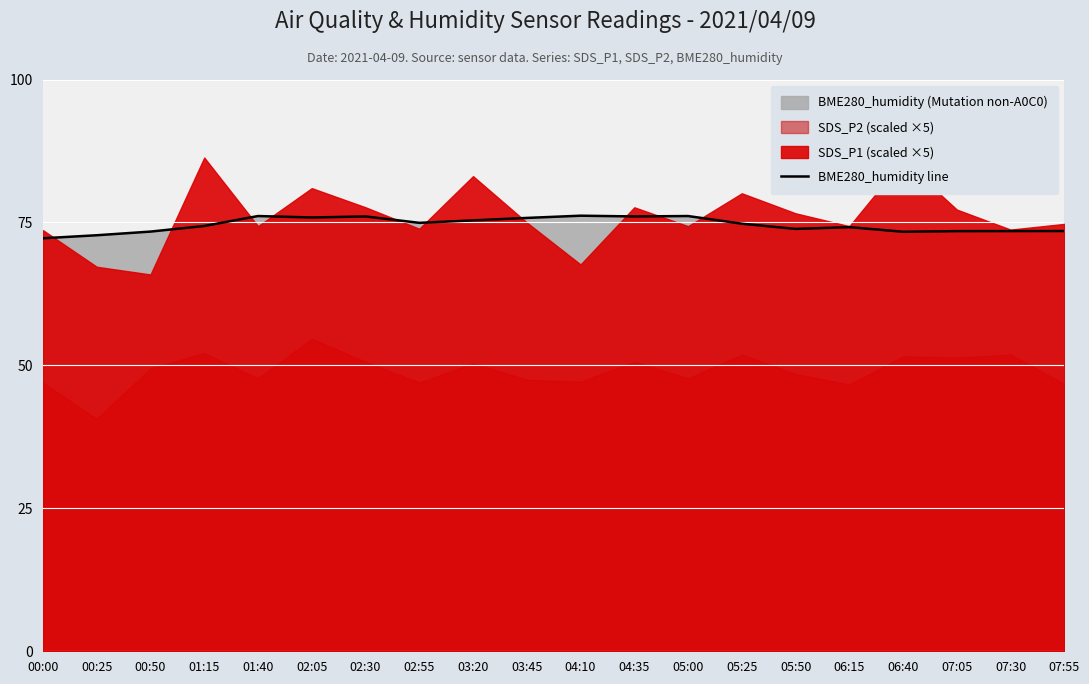

Between 06:15 and 02:30, which is larger?

02:30